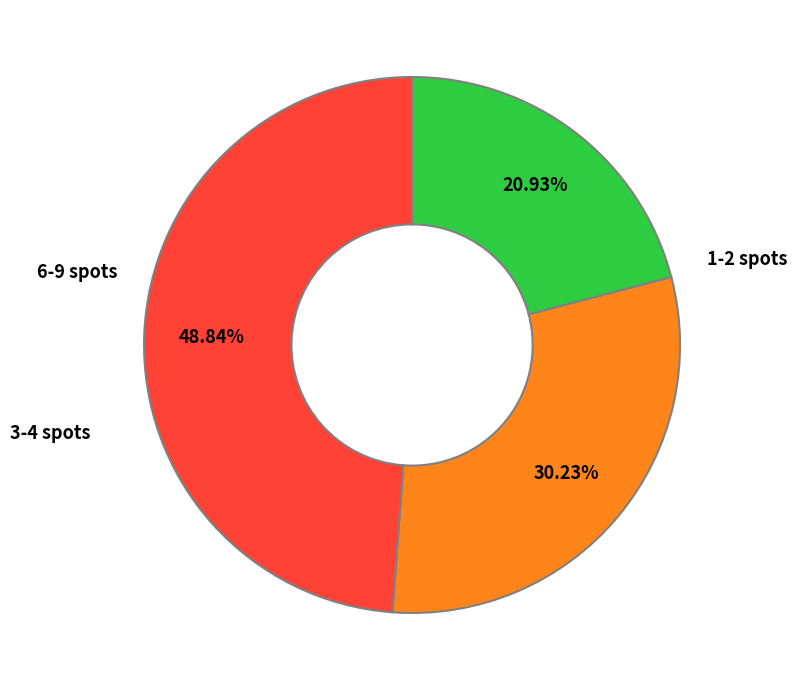

Does any single category account for the majority?

No